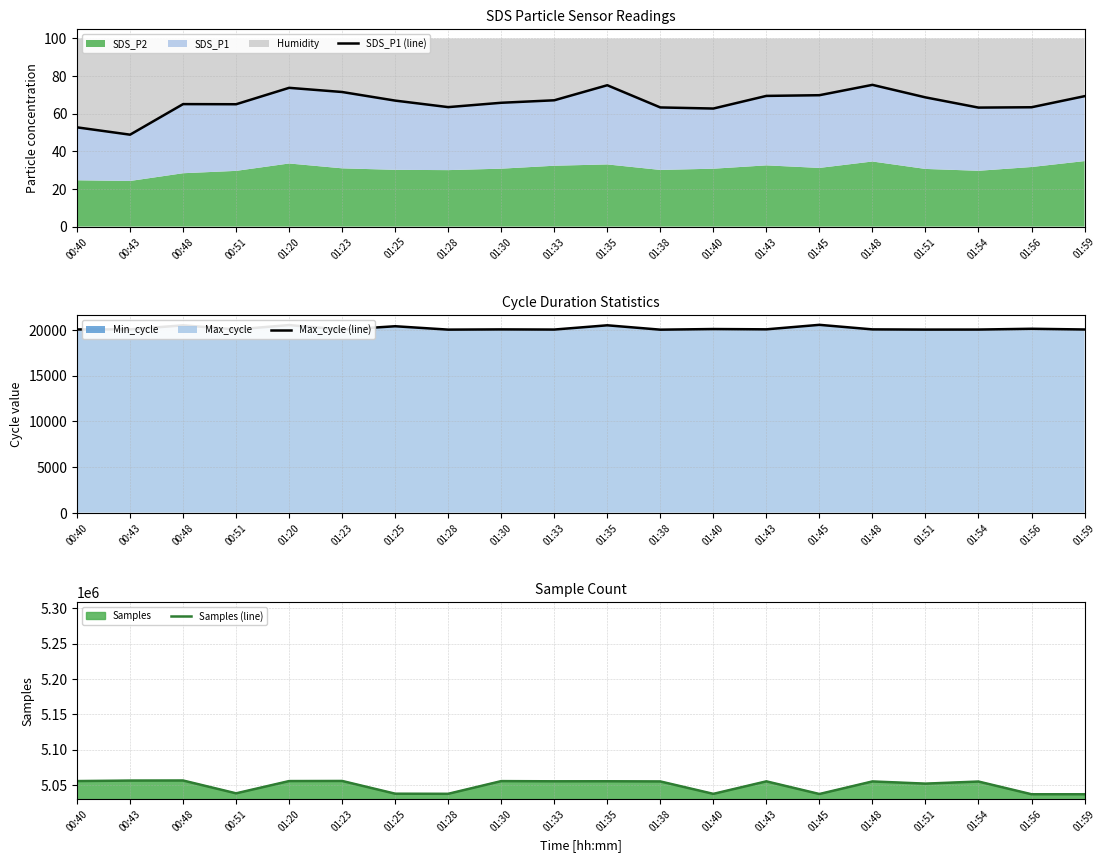

True or false: Samples (line) and SDS_P1 (line) cross at least once.

False